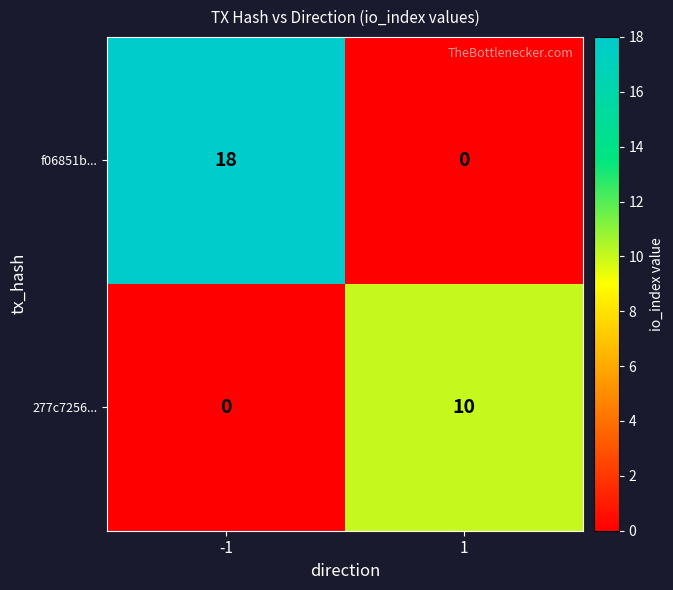

True or false: f06851b... has a value of -10 at 1.

False